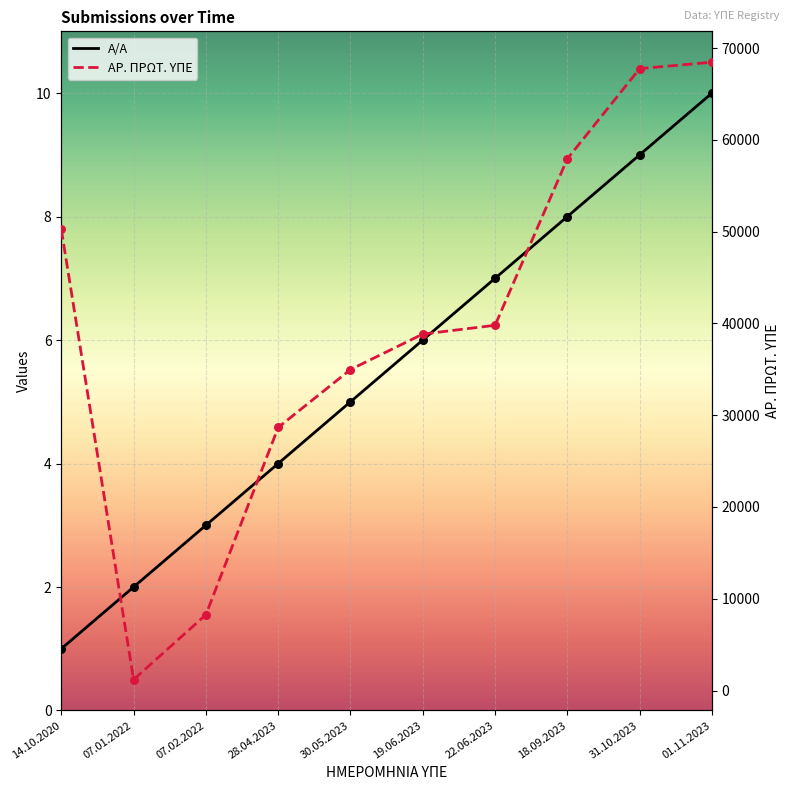

Which series contains the lowest Y value?

Α/Α